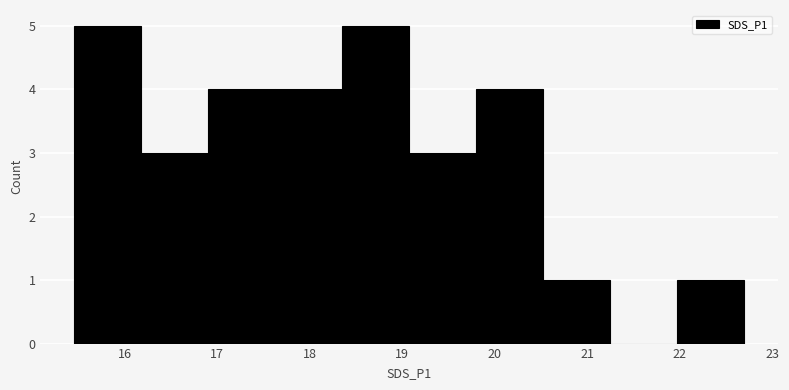

Reading left to right, list every bar in this chart as the range it spans on the x-axis followed by its height. Neither the bar edges nor the heights are printed on the chart, so give them approximately, as read against the axes.

15.5 to 16.2: 5
16.2 to 16.9: 3
16.9 to 17.6: 4
17.6 to 18.4: 4
18.4 to 19.1: 5
19.1 to 19.8: 3
19.8 to 20.5: 4
20.5 to 21.3: 1
21.3 to 22.0: 0
22.0 to 22.7: 1